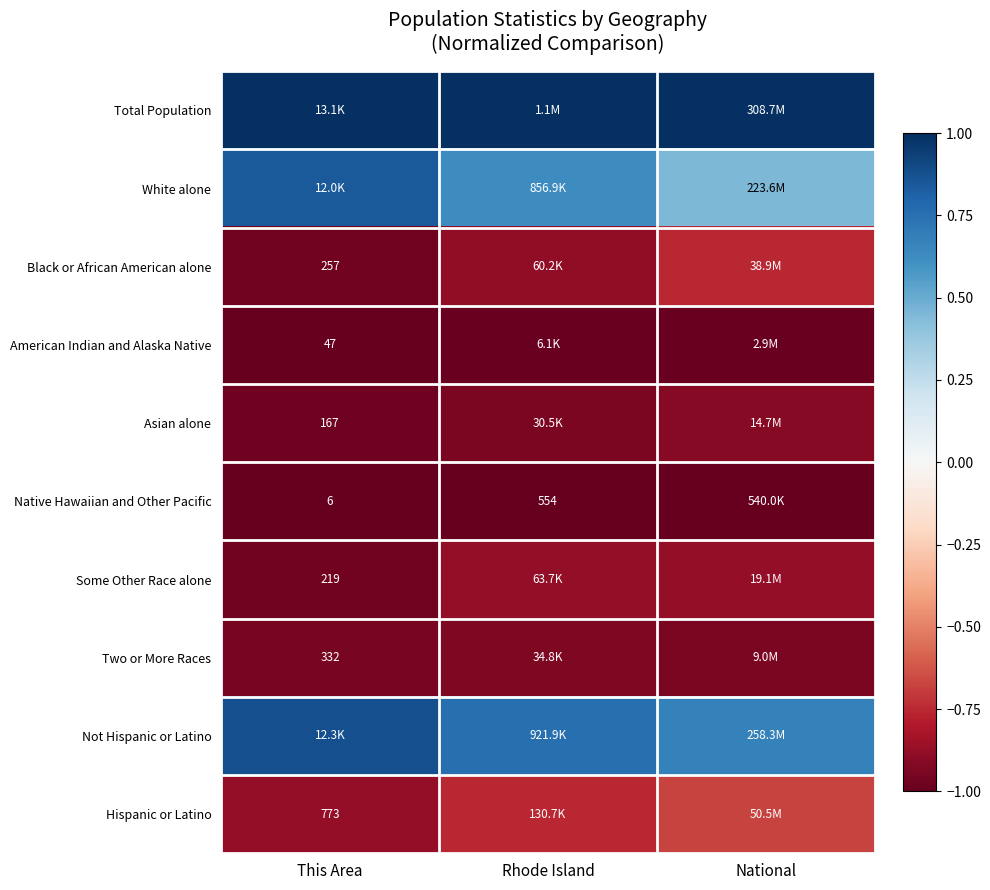

True or false: Two or More Races has a value of -0.7 at This Area.

False